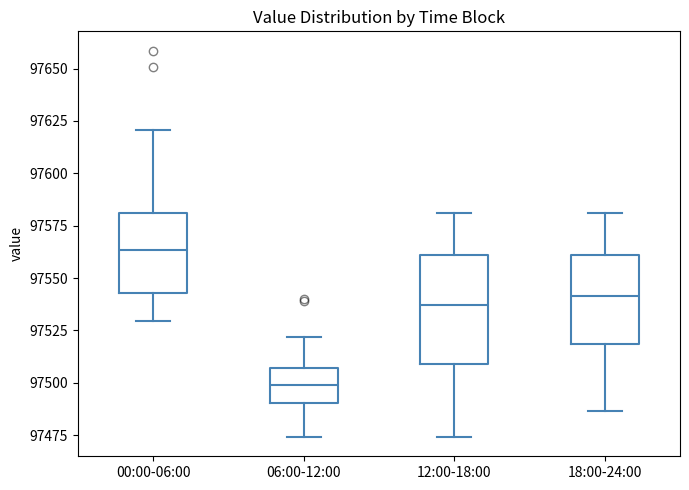

Which box's median line is the lowest?

06:00-12:00